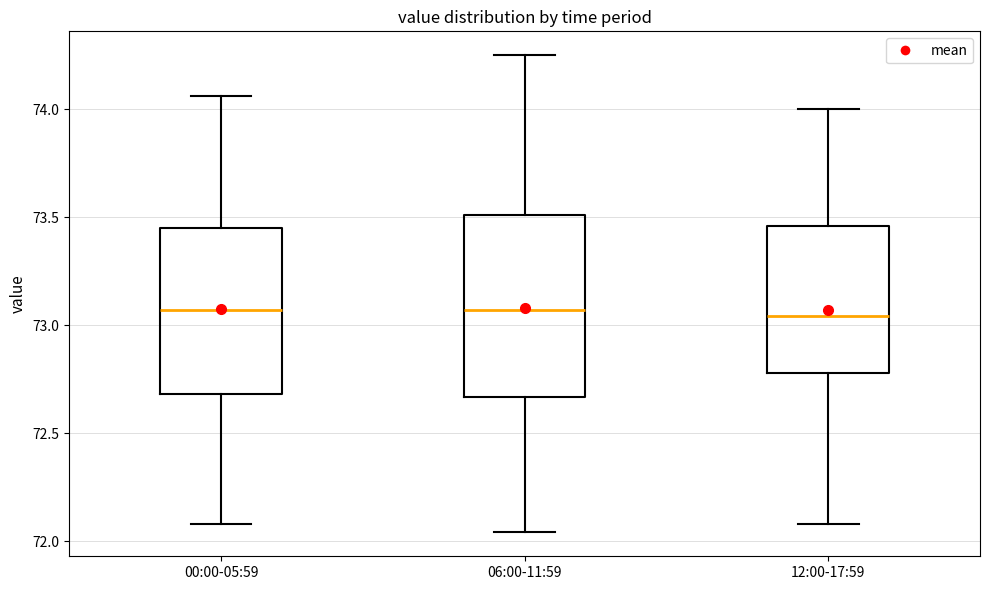

Reading left to right, transcribe this box plot: for each box, give where its median line is, the range the box spans, and where its two whiskers end, as read against the y-axis. The values are not printed on the chart, so give them approximately, as read against the axis.

00:00-05:59: median 73.05, box 72.70 to 73.45, whiskers 72.10 to 74.05
06:00-11:59: median 73.05, box 72.65 to 73.50, whiskers 72.05 to 74.25
12:00-17:59: median 73.05, box 72.80 to 73.45, whiskers 72.10 to 74.00